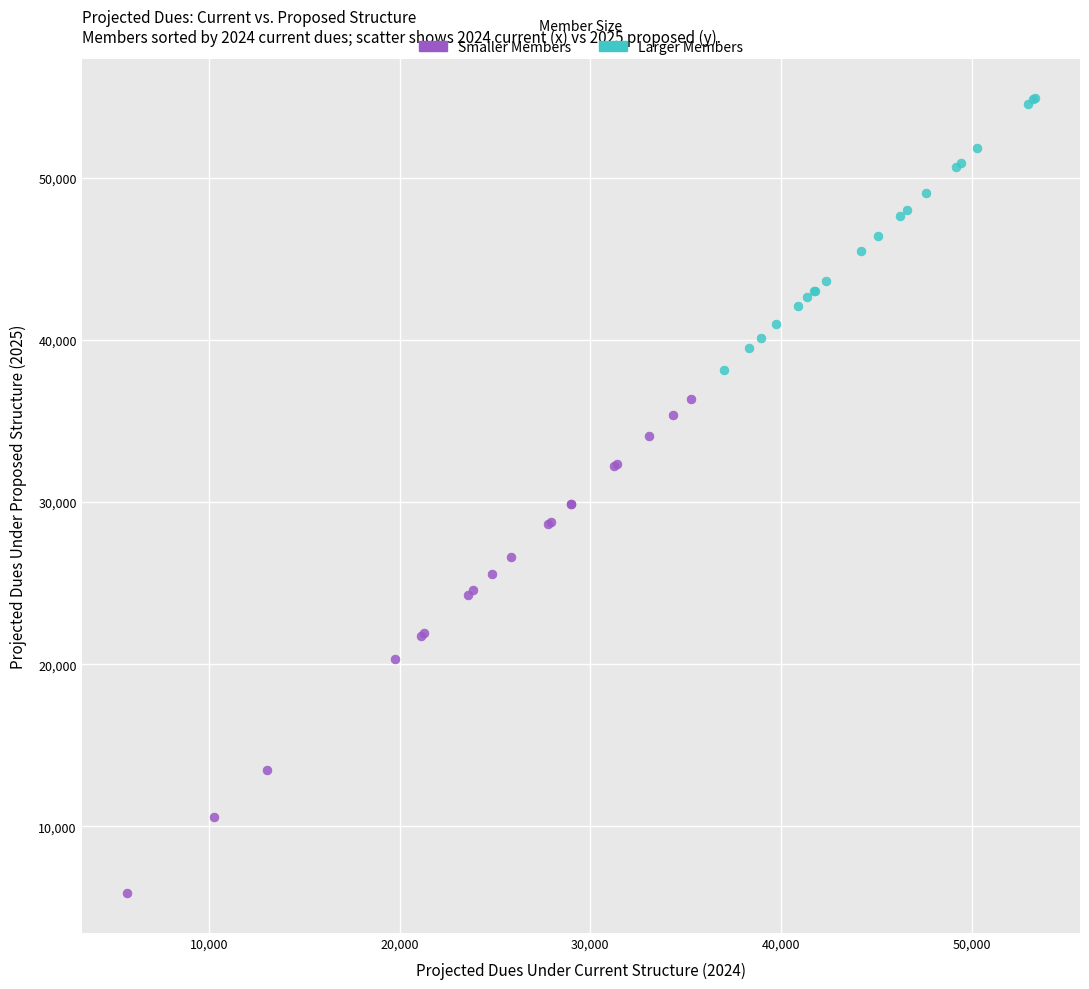

What are all the series names shown in the legend?

Smaller Members, Larger Members